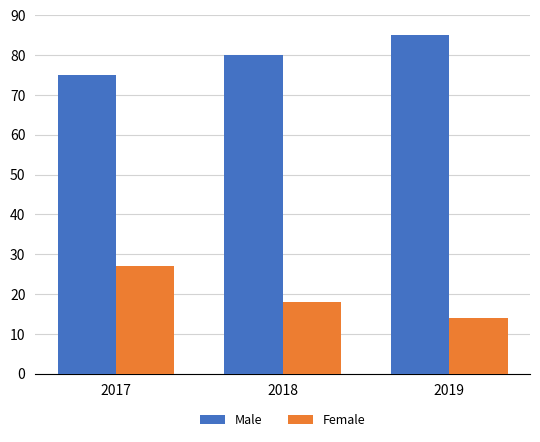

What is the highest value of the Female series?

27